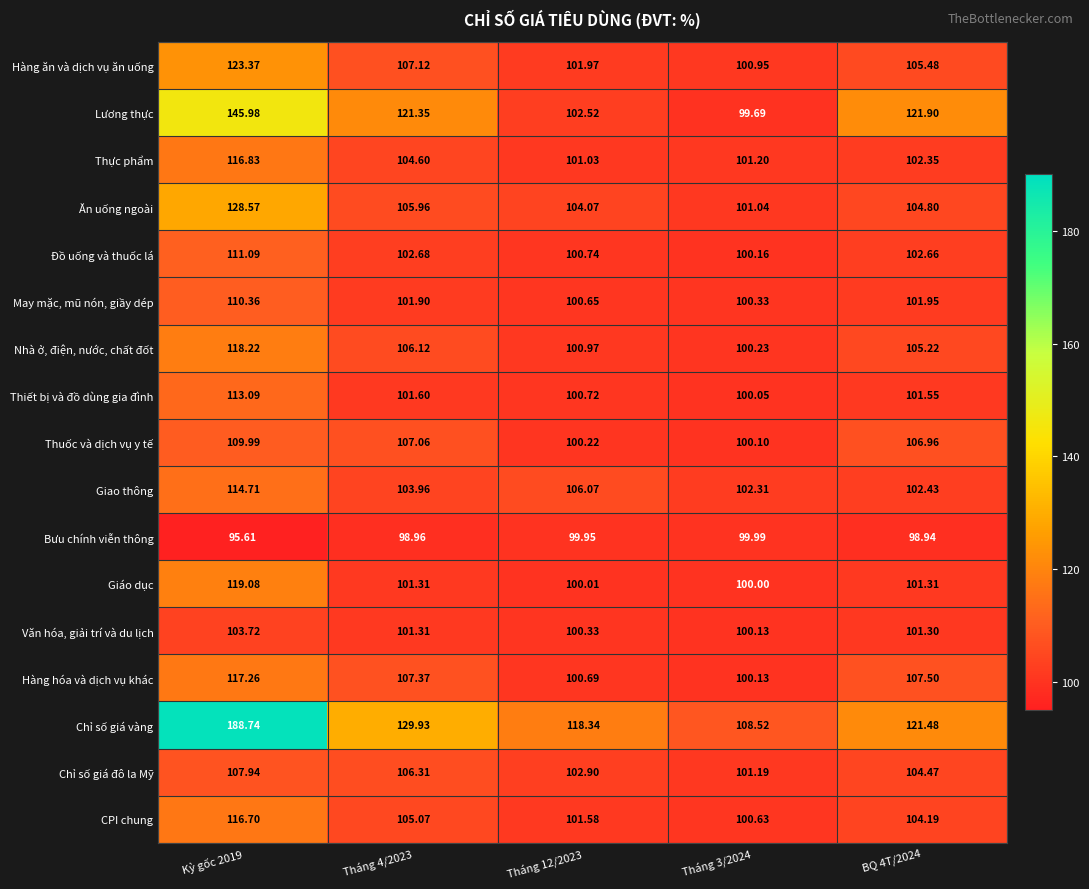

Rank the series at Kỳ gốc 2019 from highest to lowest value.

Chỉ số giá vàng, Lương thực, Ăn uống ngoài, Hàng ăn và dịch vụ ăn uống, Giáo dục, Nhà ở, điện, nước, chất đốt, Hàng hóa và dịch vụ khác, Thực phẩm, CPI chung, Giao thông, Thiết bị và đồ dùng gia đình, Đồ uống và thuốc lá, May mặc, mũ nón, giầy dép, Thuốc và dịch vụ y tế, Chỉ số giá đô la Mỹ, Văn hóa, giải trí và du lịch, Bưu chính viễn thông